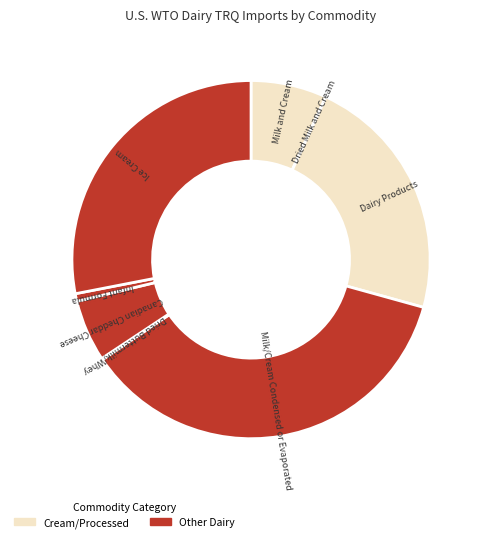

How many slices are in this pie chart?

8